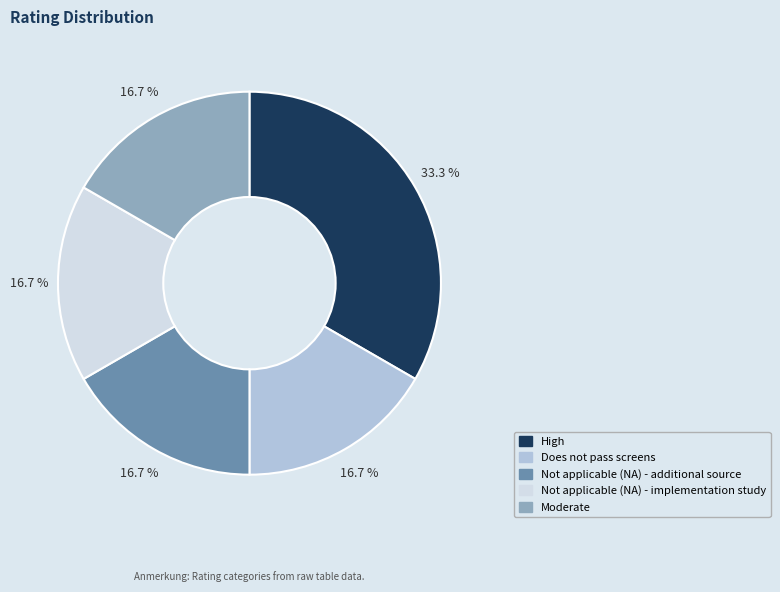

Do Not applicable (NA) - additional source and Does not pass screens together represent more than half of the pie?

No